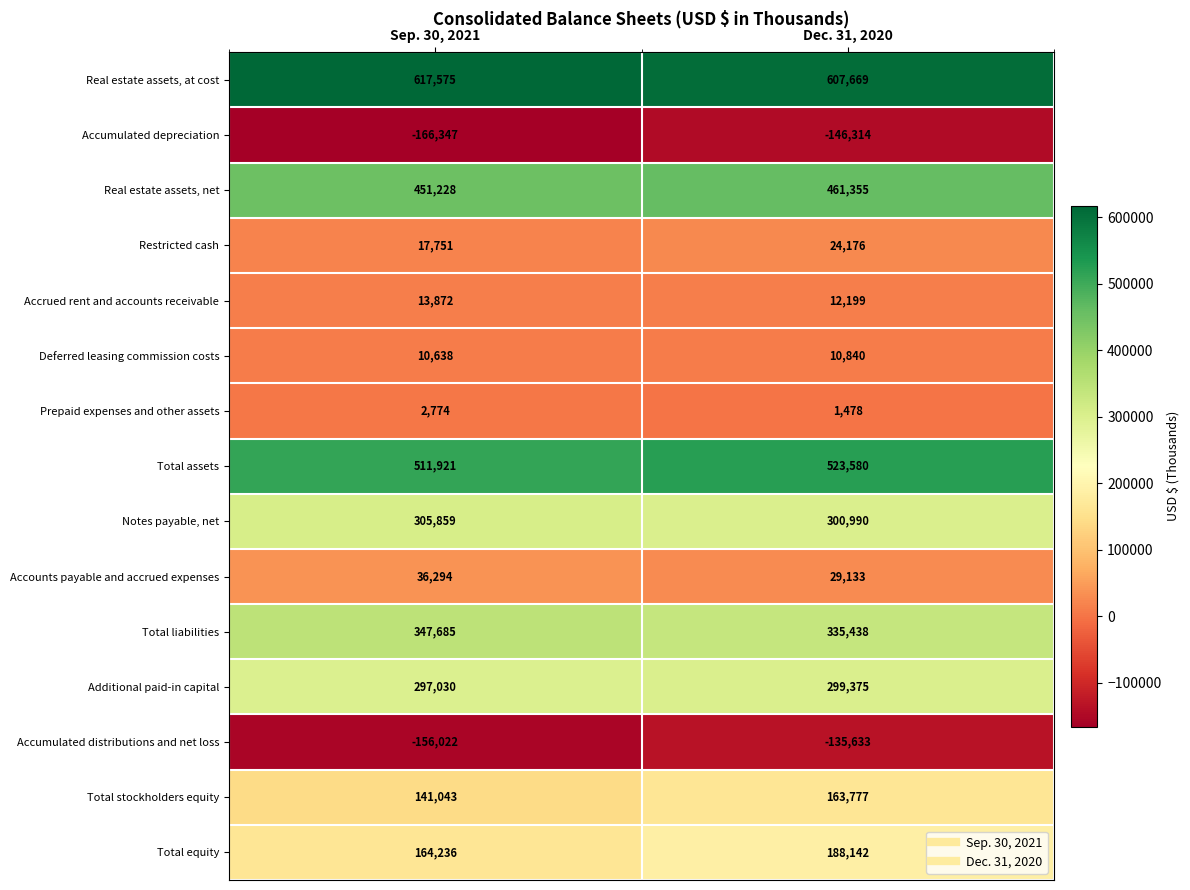

Reading right to left, extract all data points from this chart.

Real estate assets, at cost: 607669	617575
Accumulated depreciation: -146314	-166347
Real estate assets, net: 461355	451228
Restricted cash: 24176	17751
Accrued rent and accounts receivable: 12199	13872
Deferred leasing commission costs: 10840	10638
Prepaid expenses and other assets: 1478	2774
Total assets: 523580	511921
Notes payable, net: 300990	305859
Accounts payable and accrued expenses: 29133	36294
Total liabilities: 335438	347685
Additional paid-in capital: 299375	297030
Accumulated distributions and net loss: -135633	-156022
Total stockholders equity: 163777	141043
Total equity: 188142	164236